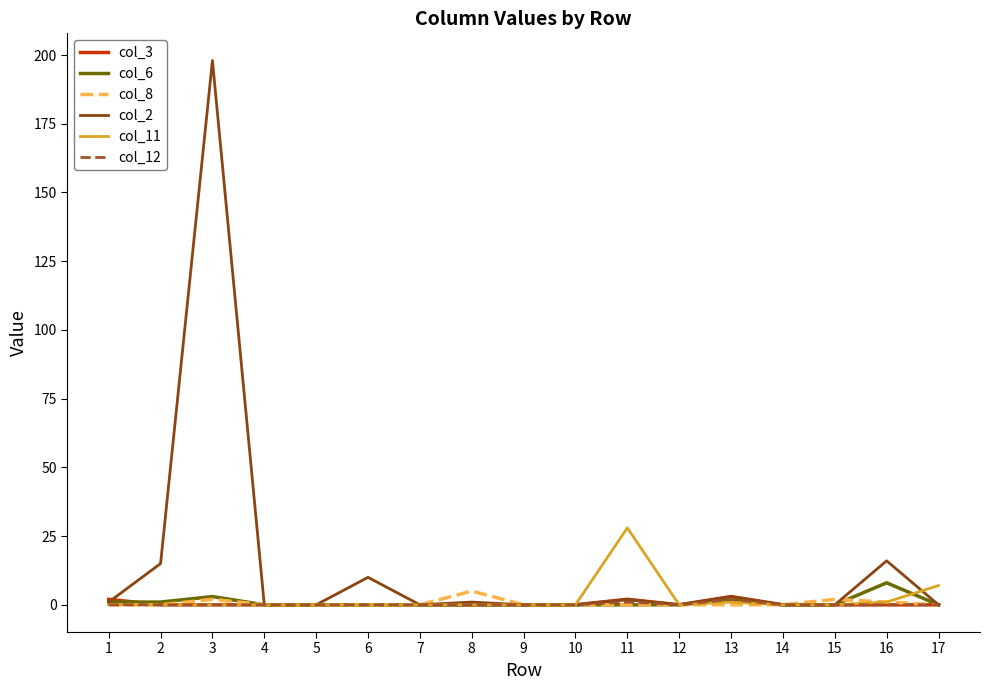

Is it true that col_3 equals 0 at 12?

True